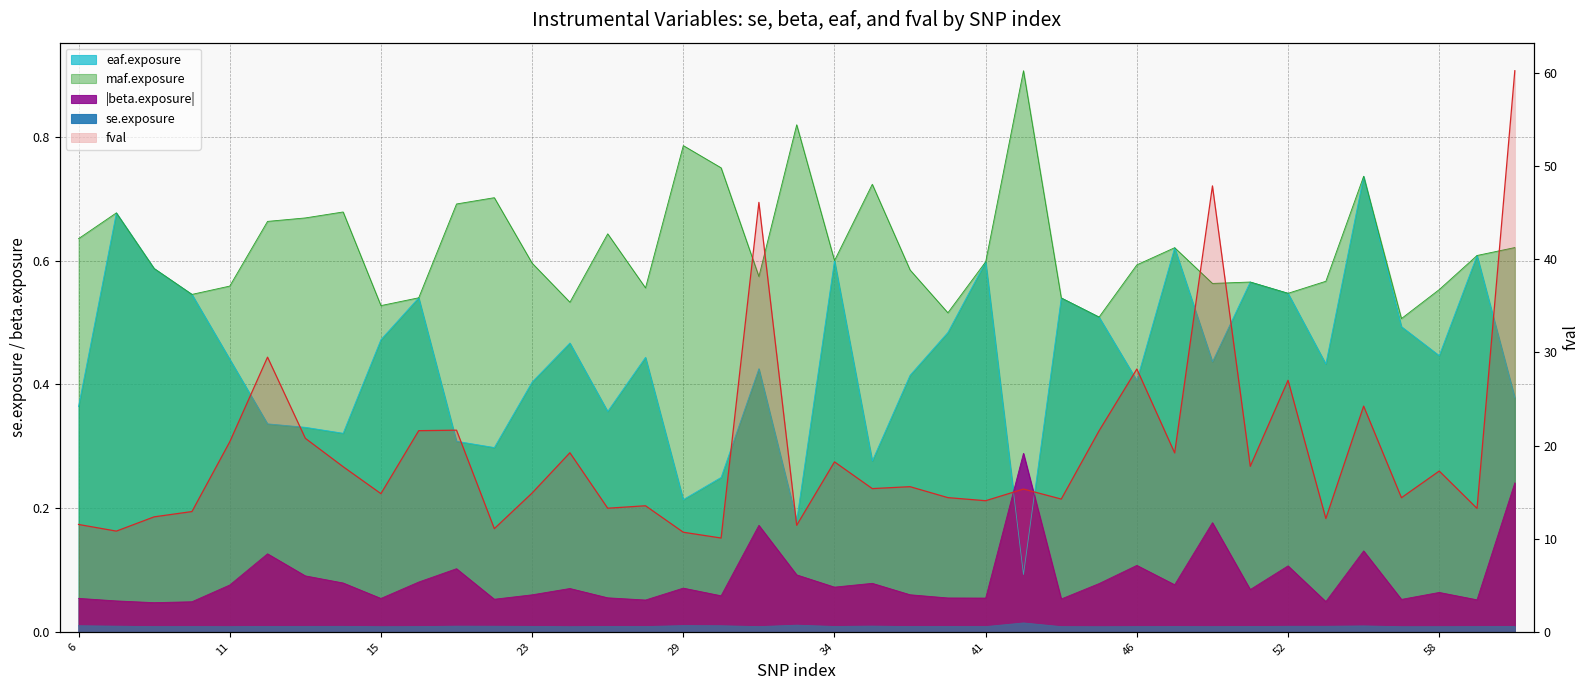

What is the maximum value shown in the chart?

60.3